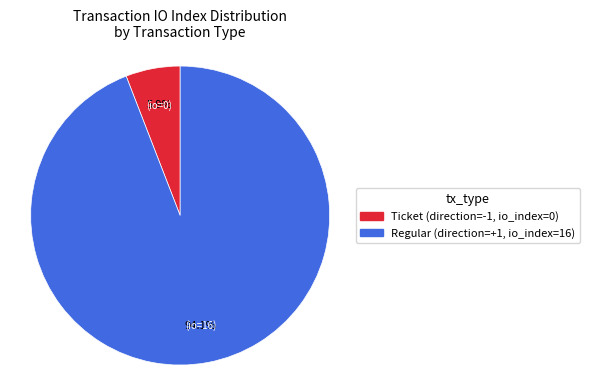

Does any single category account for the majority?

Yes